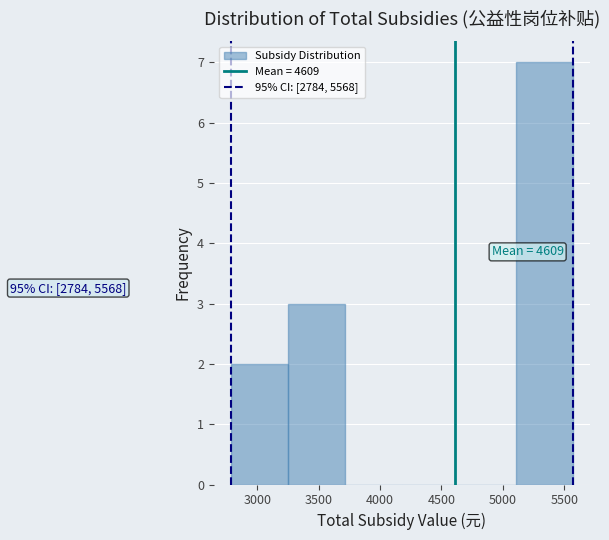

Which range on the x-axis has the tallest bar?

5100 to 5550